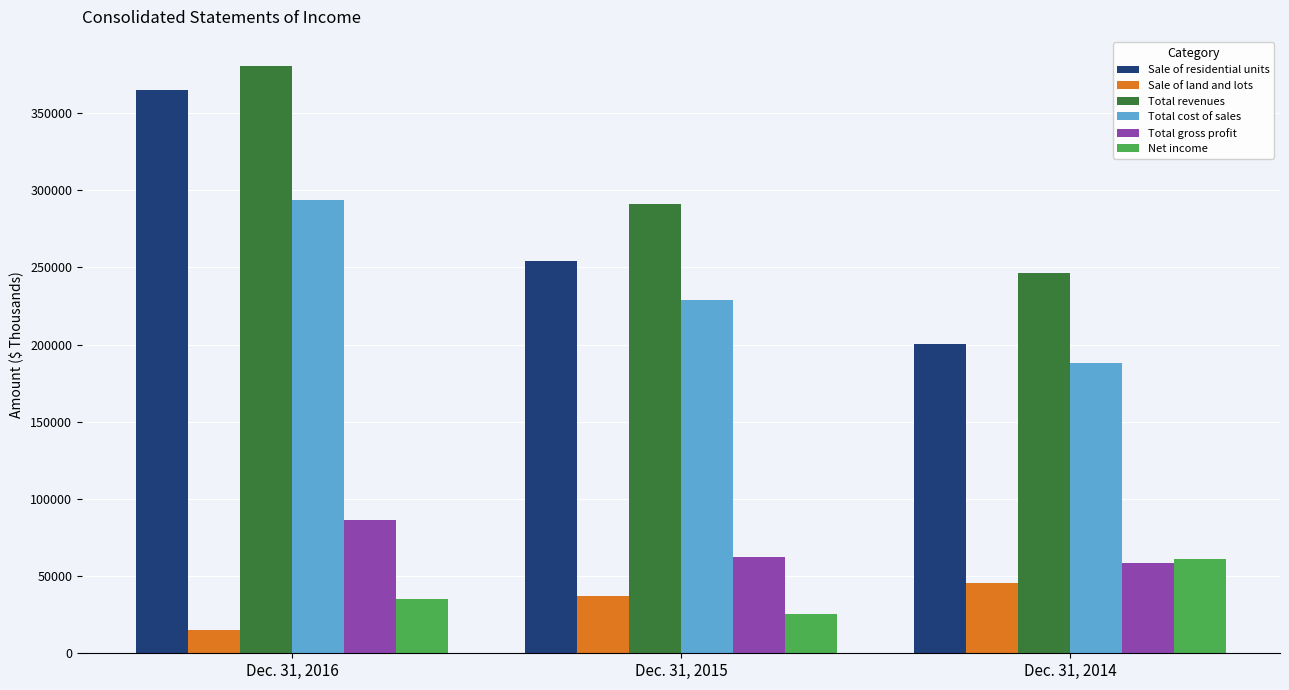

How many data points does each series have?

3